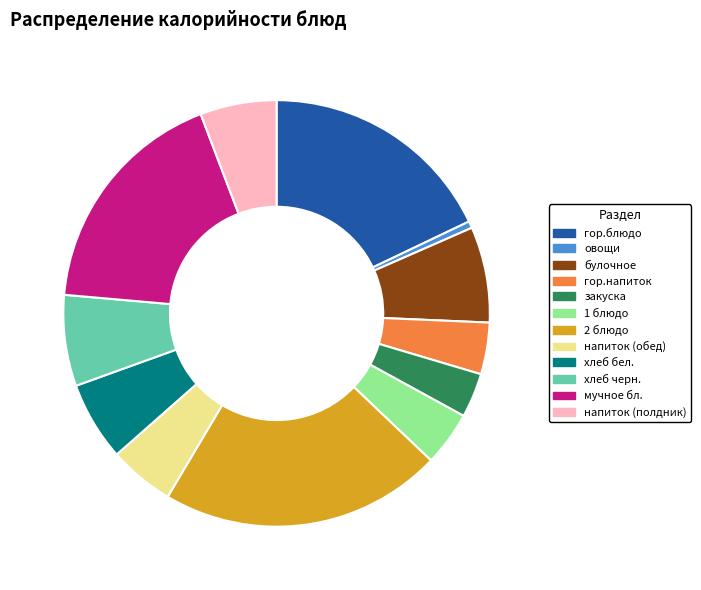

Is 1 блюдо the majority of the pie?

No